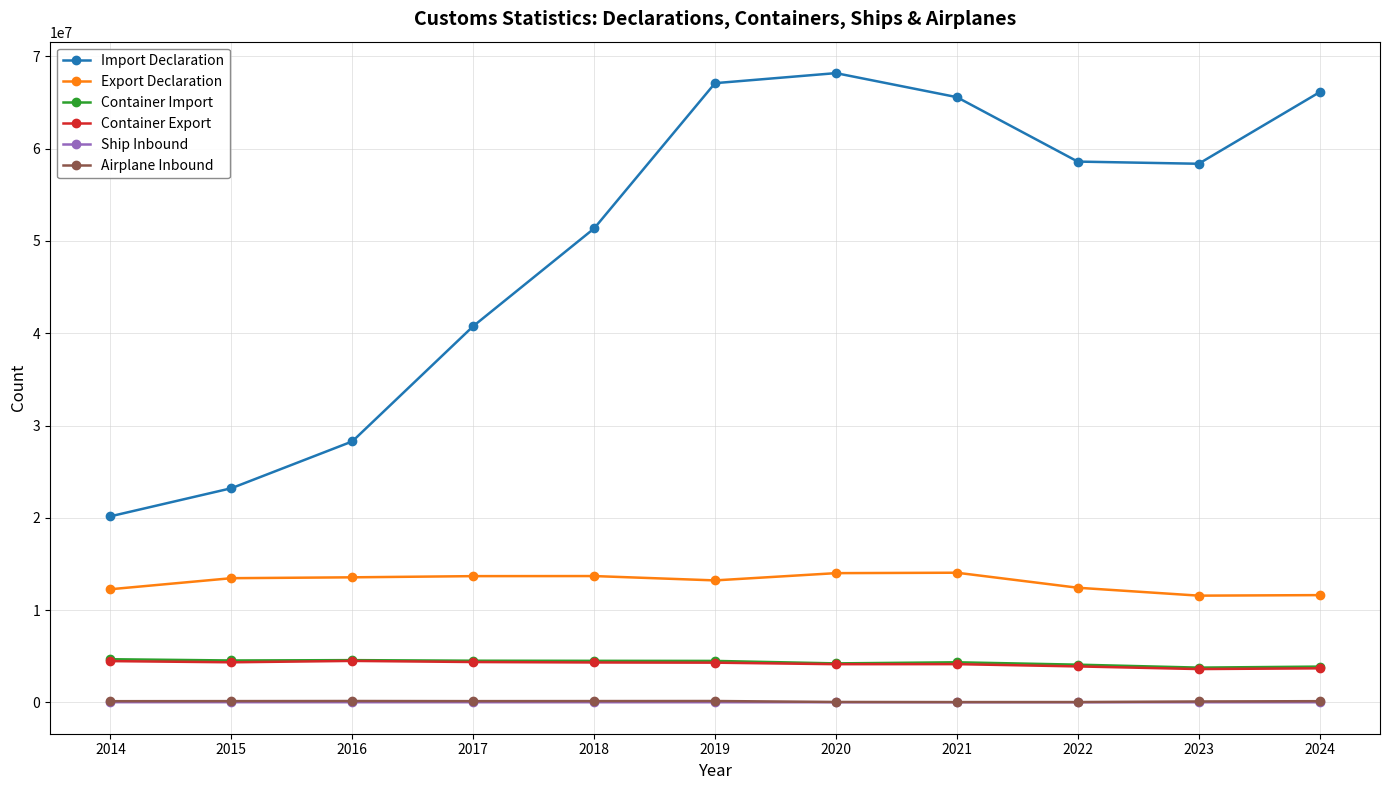

How many data points in Container Import are less than 4498485?

5